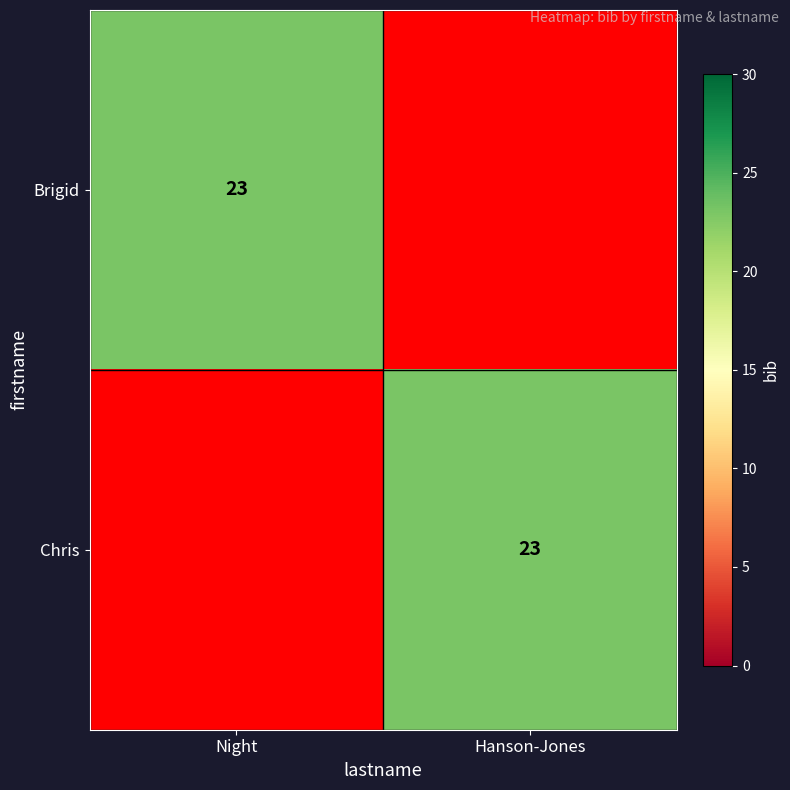

The Brigid series shows 16 at Night. True or false?

False